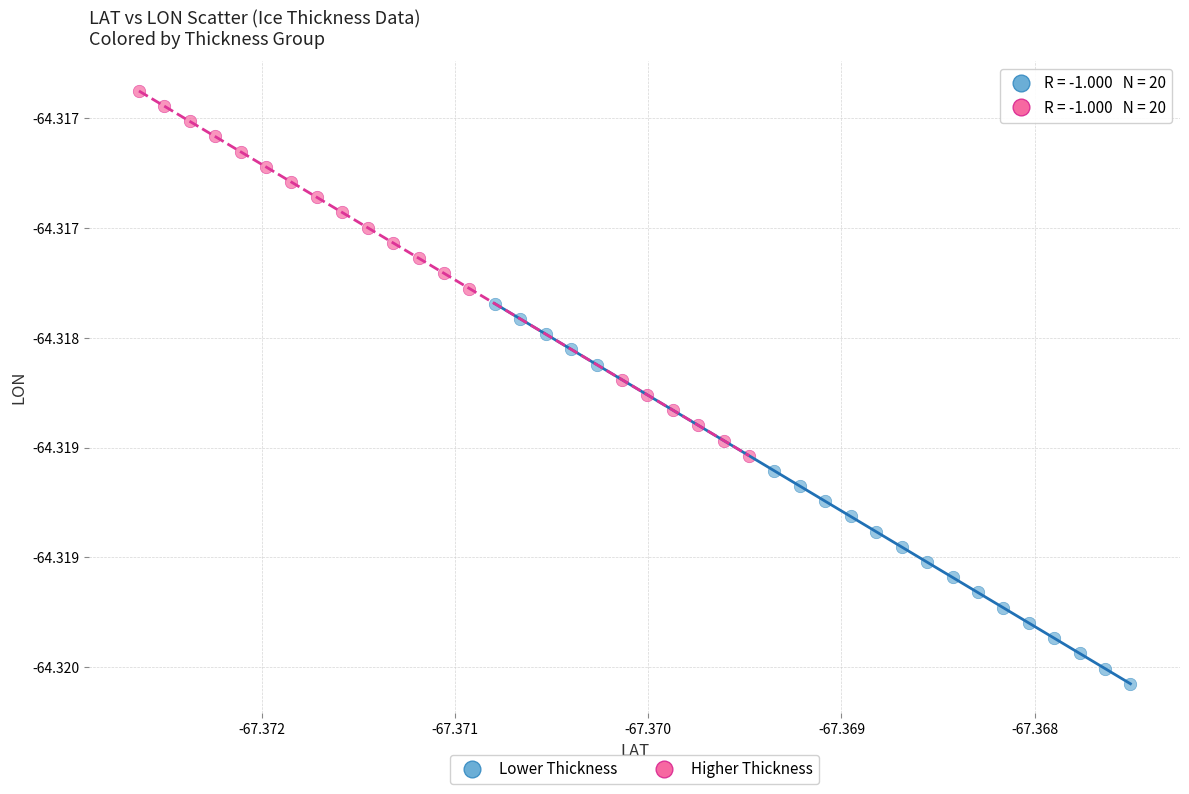

Which series contains the highest Y value?

Higher Thickness